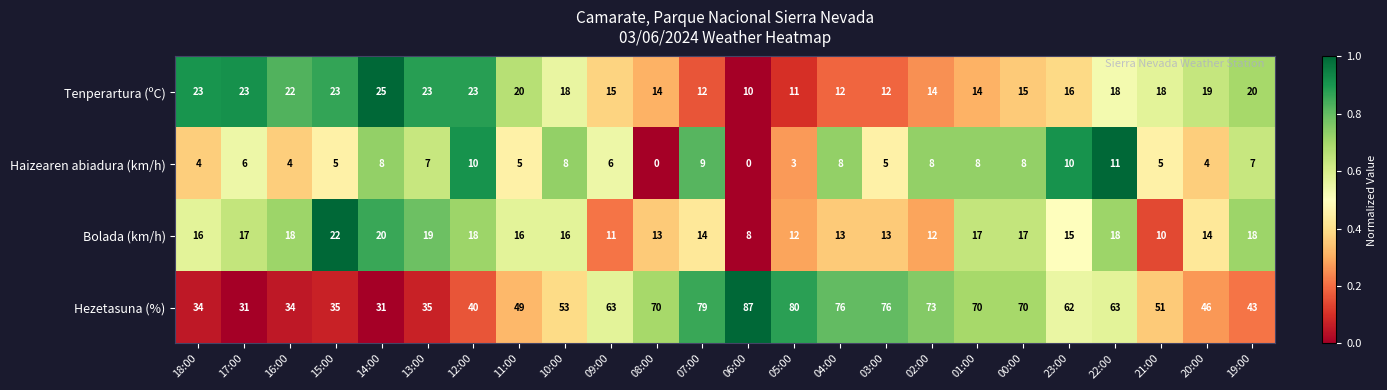

What is the difference between the highest and lowest values at 16:00?

30